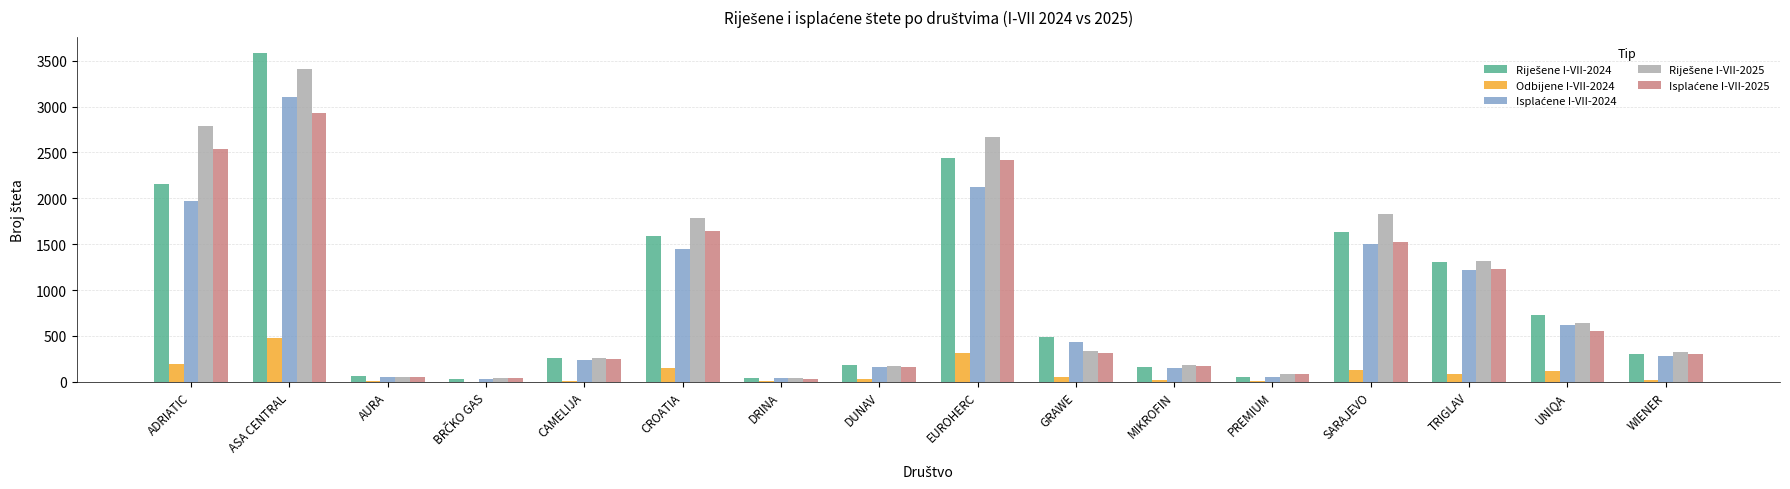

How many groups of bars are there?

16